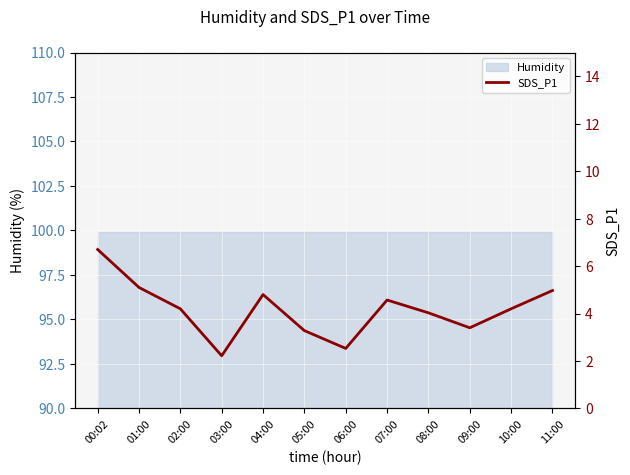

Reading right to left, transcribe all the data shown in this chart.

5.0	4.2	3.4	4.0	4.6	2.5	3.3	4.8	2.2	4.2	5.1	6.7